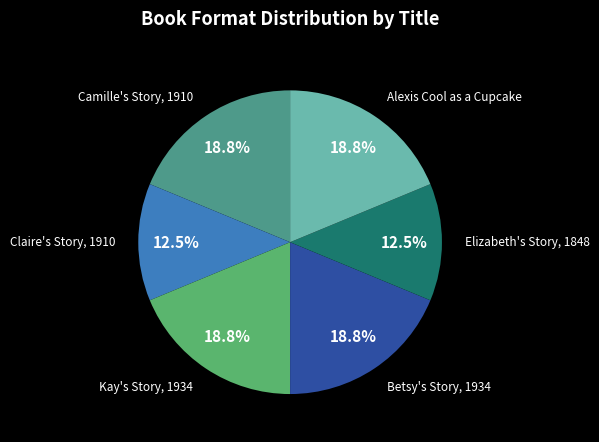

What percentage is the Kay's Story, 1934 slice, to the nearest percent?

19%